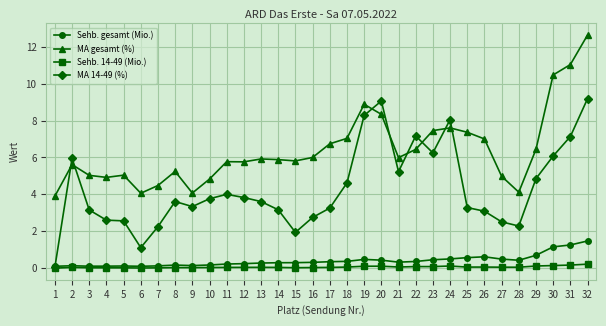

How many categories are shown in the chart?

32